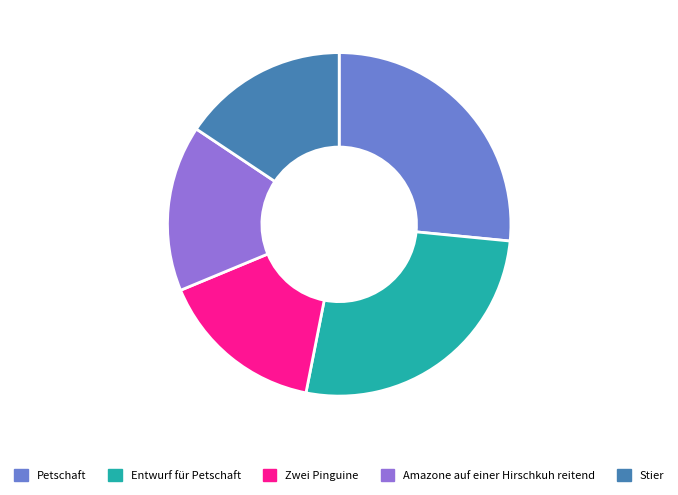

True or false: Zwei Pinguine accounts for 9% of the total.

False